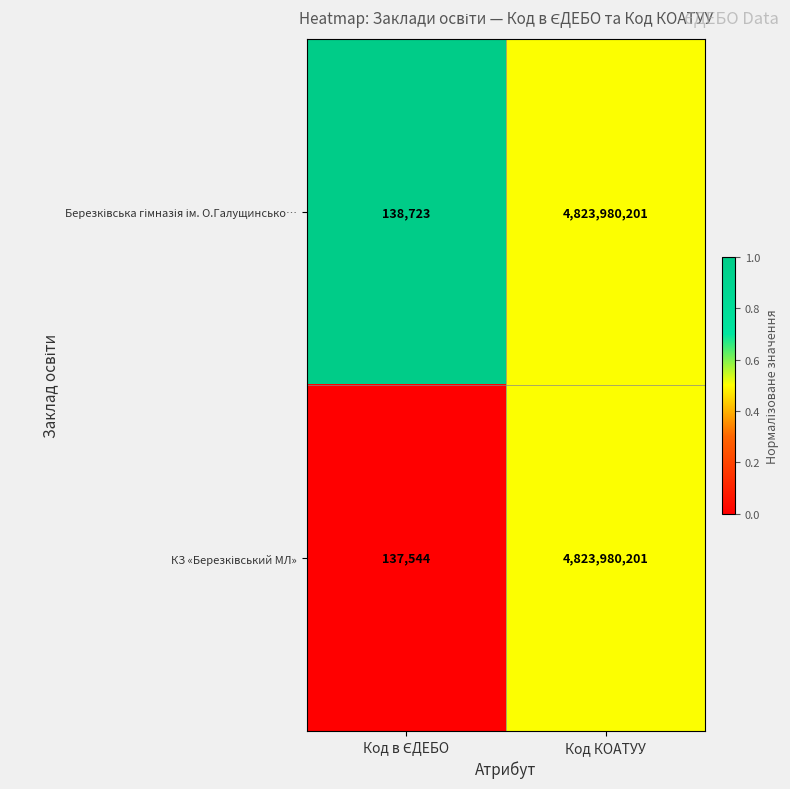

What is the maximum value shown in the chart?

4823980201